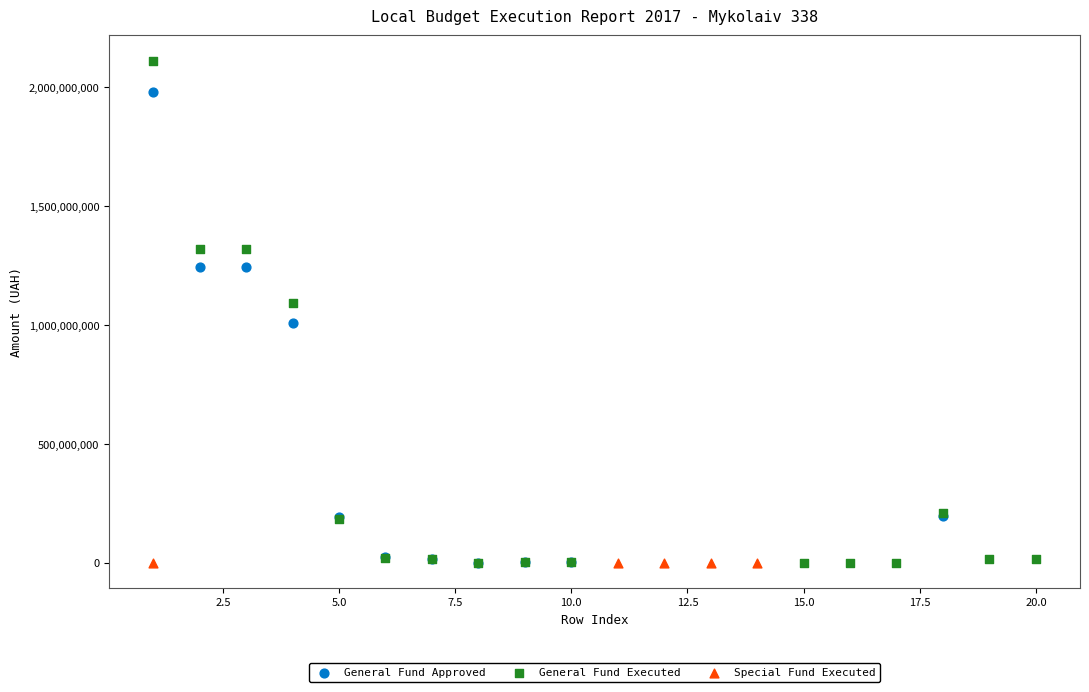

Which series has the largest Y range (max minus min)?

General Fund Executed